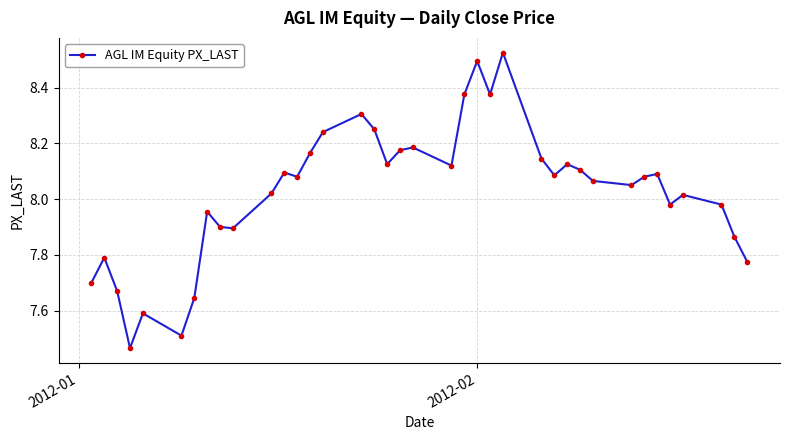

True or false: the data has more than 1 interior local peaks.

True